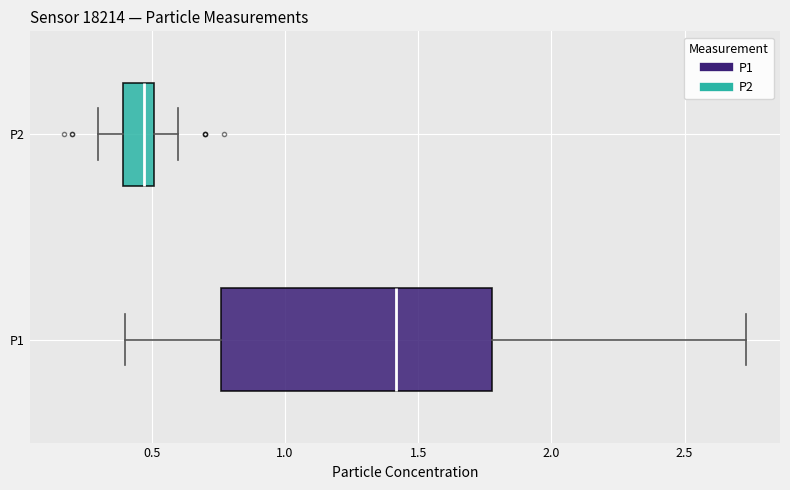

Comparing the boxes themselves (not the whiskers), which one is the widest?

P1